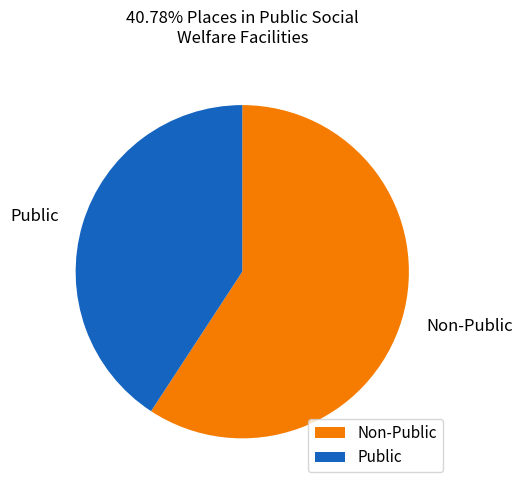

Rank the categories by value from lowest to highest.

Public, Non-Public